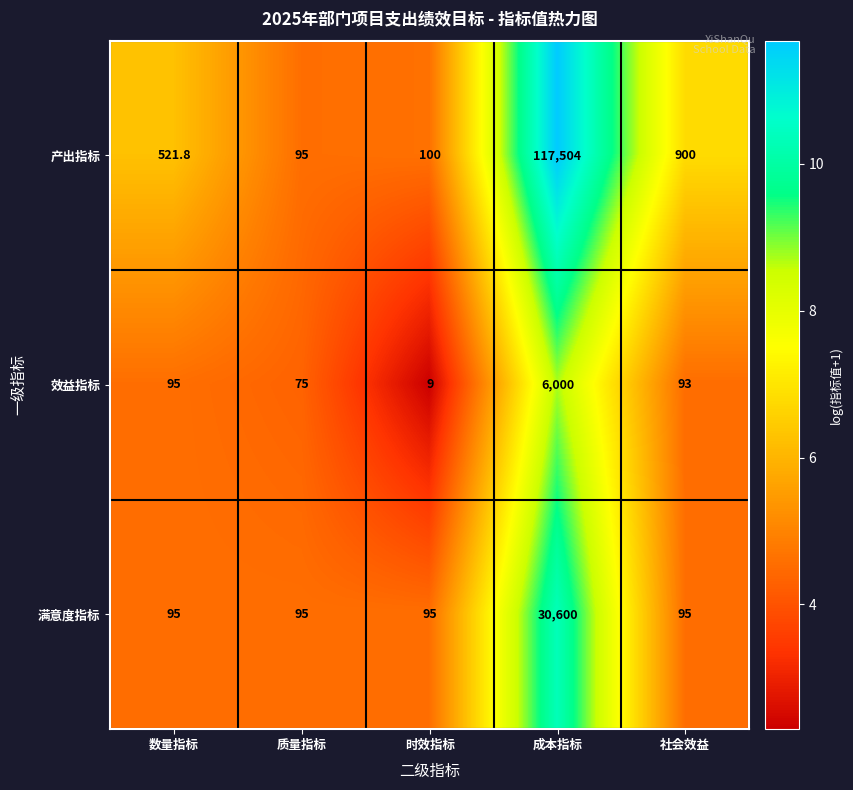

Is it true that 效益指标 equals 2897.6 at 成本指标?

False